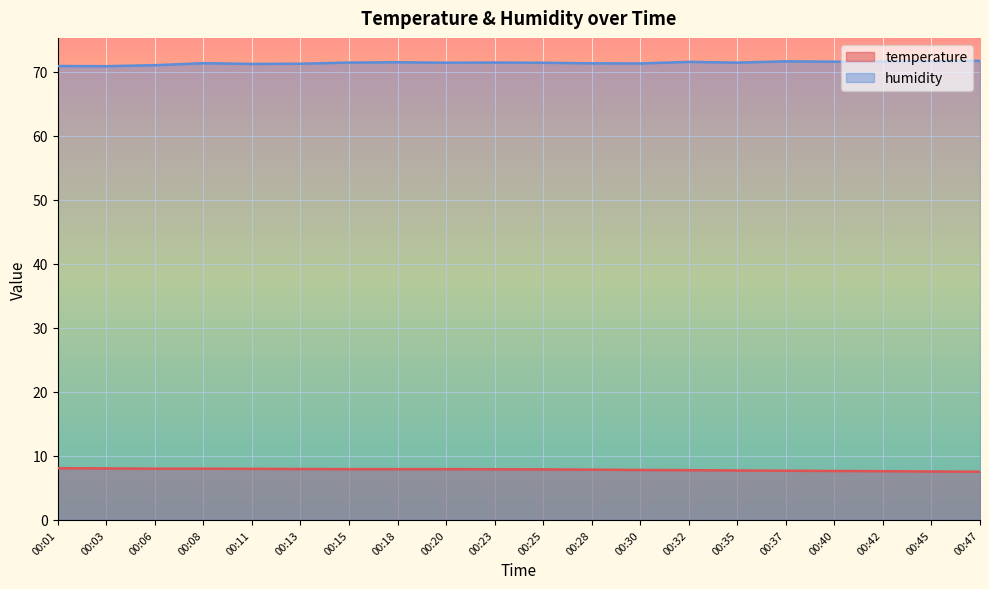

True or false: humidity and temperature cross at least once.

False